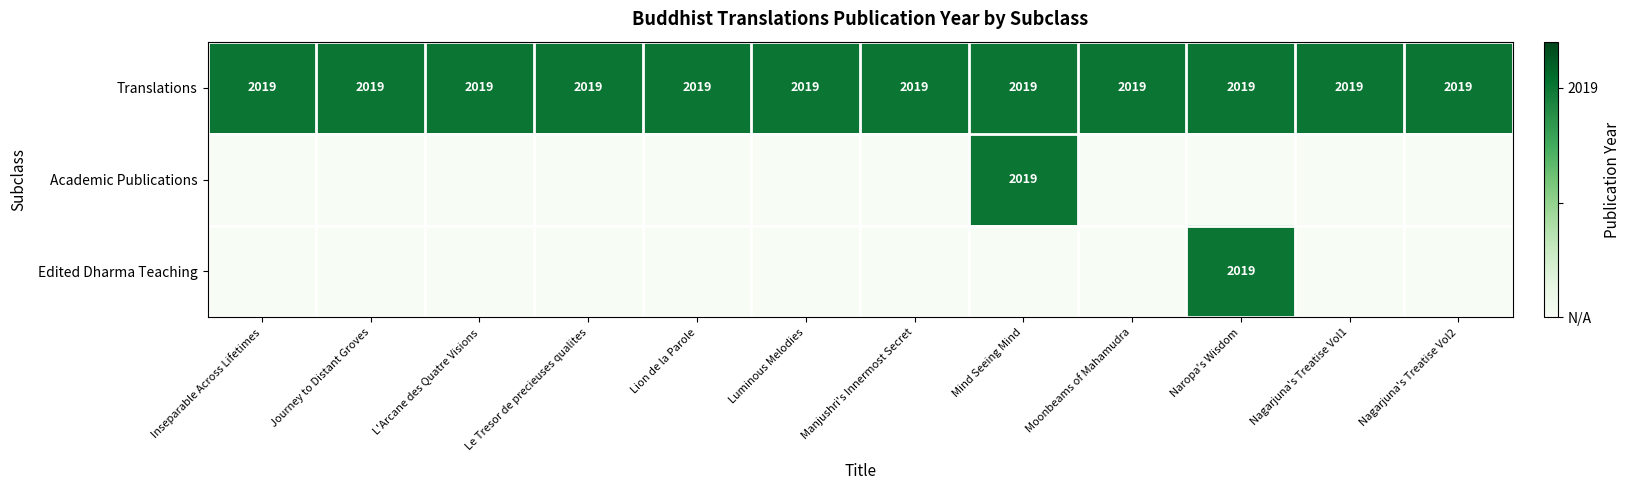

Is it true that Translations equals 449 at Lion de la Parole?

False